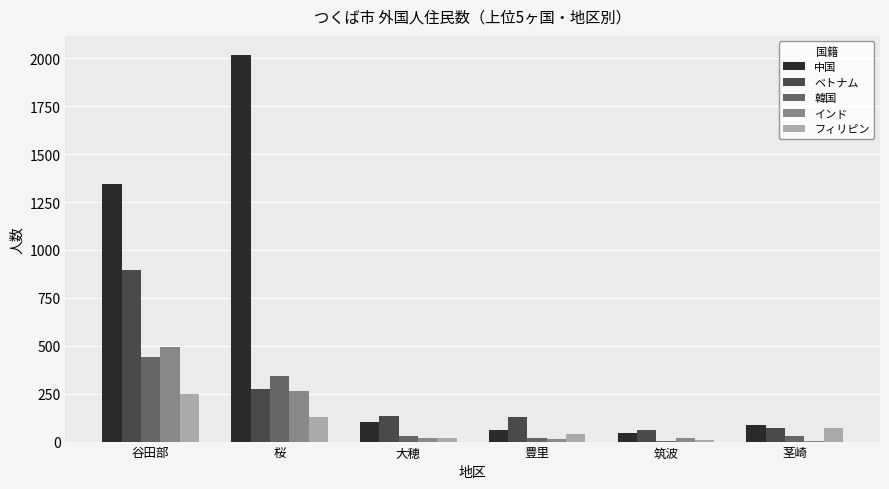

Is the value of フィリピン at 茎崎 greater than the value of ベトナム at 谷田部?

No